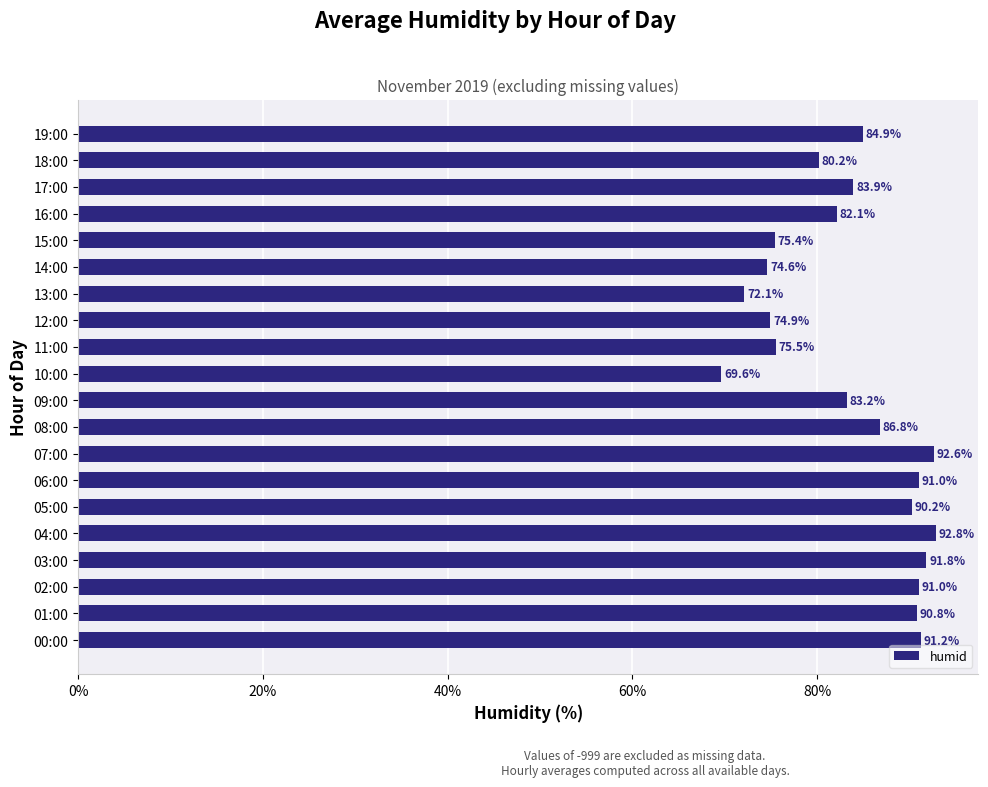

What is the sum of the values at 03:00 and 14:00?

166.4